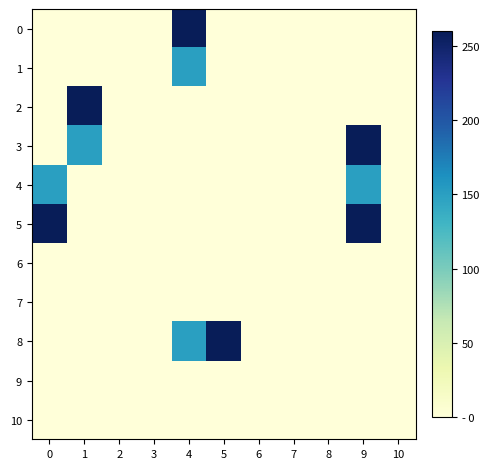

At which category is the sum across all series the highest?

9